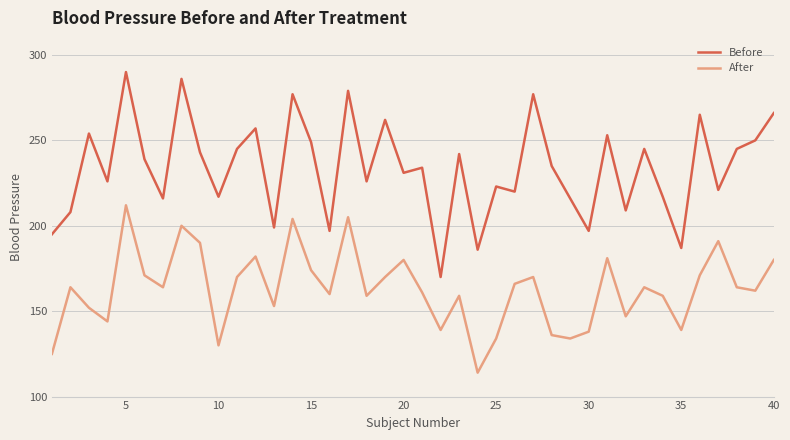

True or false: Before and After cross at least once.

False